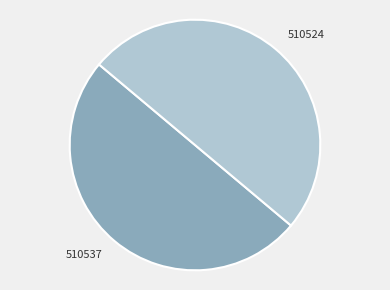

How many segments does this pie chart have?

2